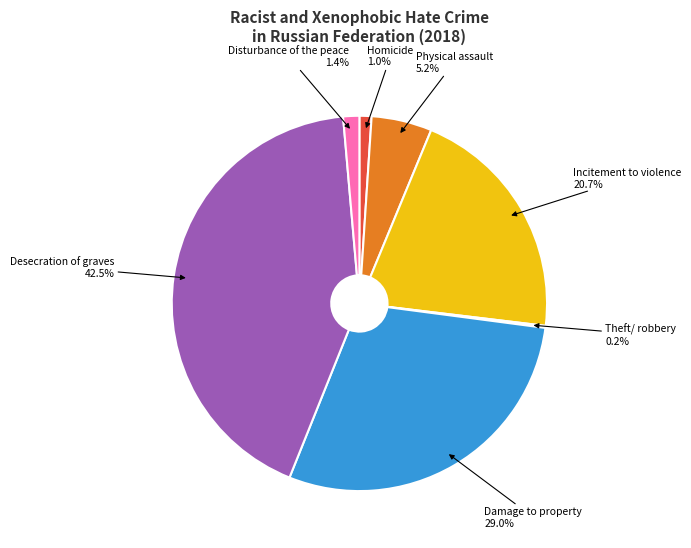

Is it true that Physical assault is 20% of the pie?

False